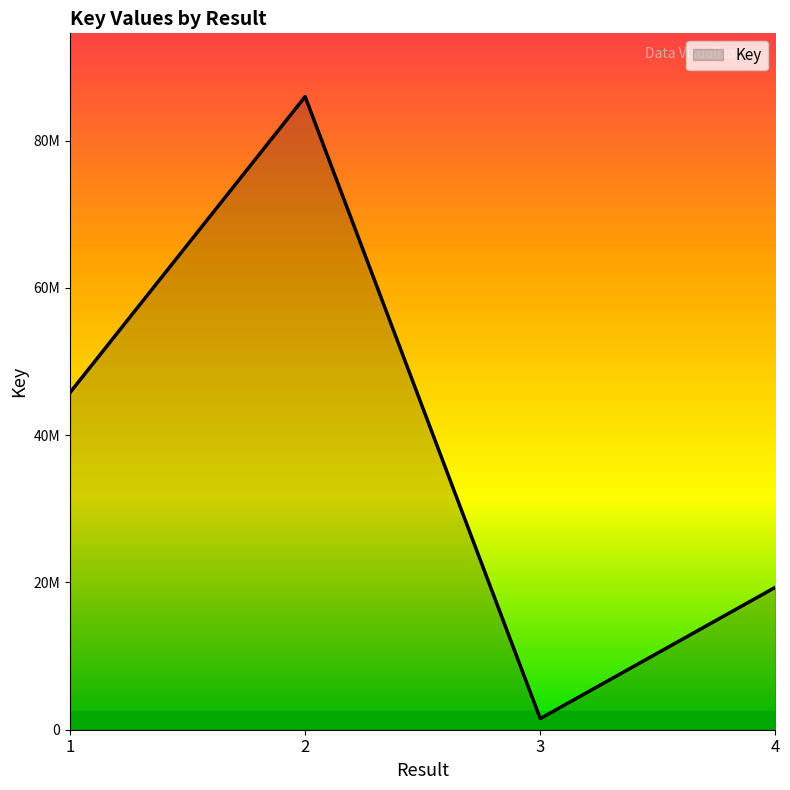

True or false: the data shows 34285166 at 4.

False